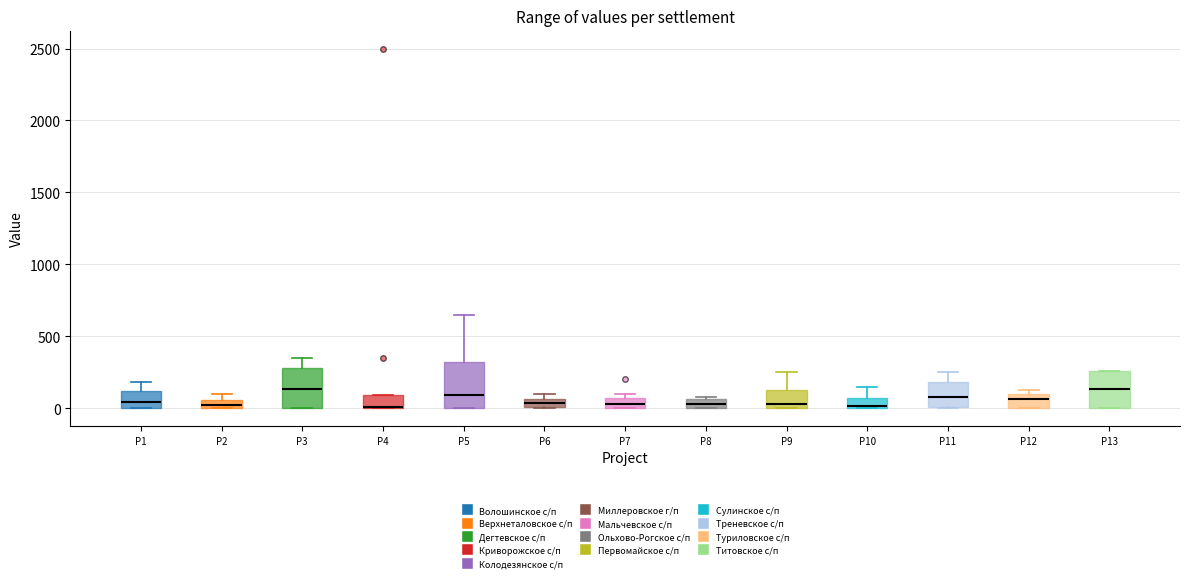

Where is the upper edge of the box for P6 on the y-axis? The values are not printed on the chart, so give them approximately, as read against the axis.

50